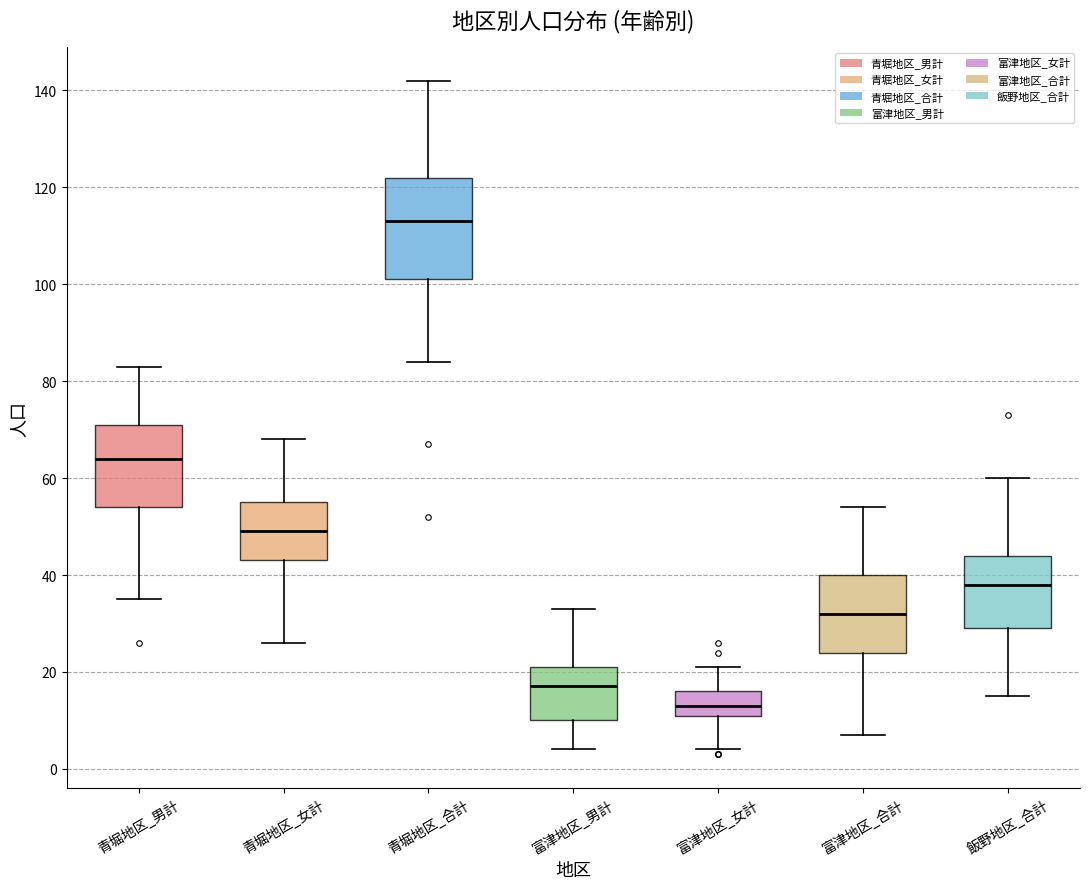

Which box has the lowest median line?

富津地区_女計